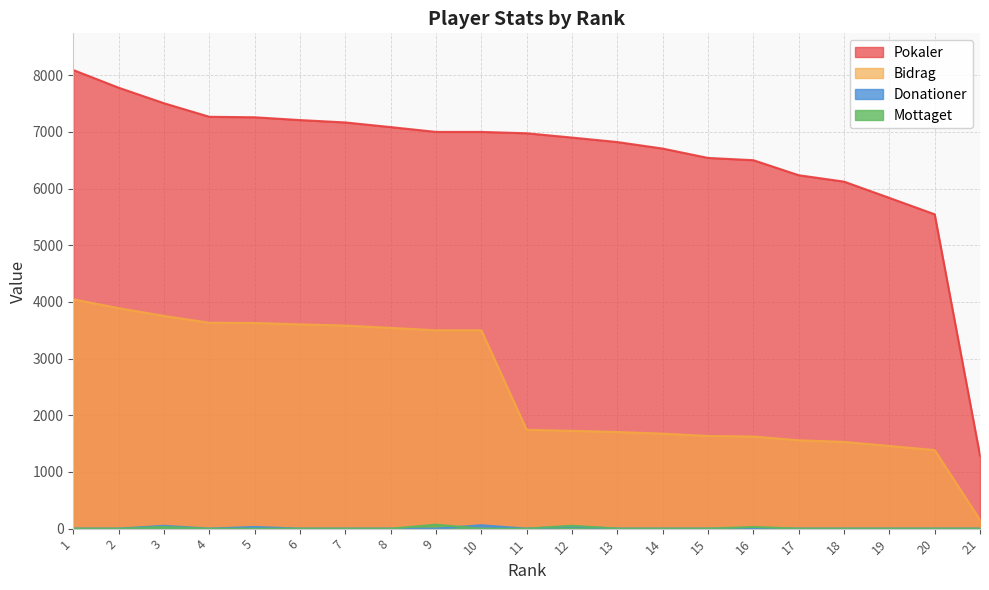

At how many categories does at least one series exceed 5318?

20